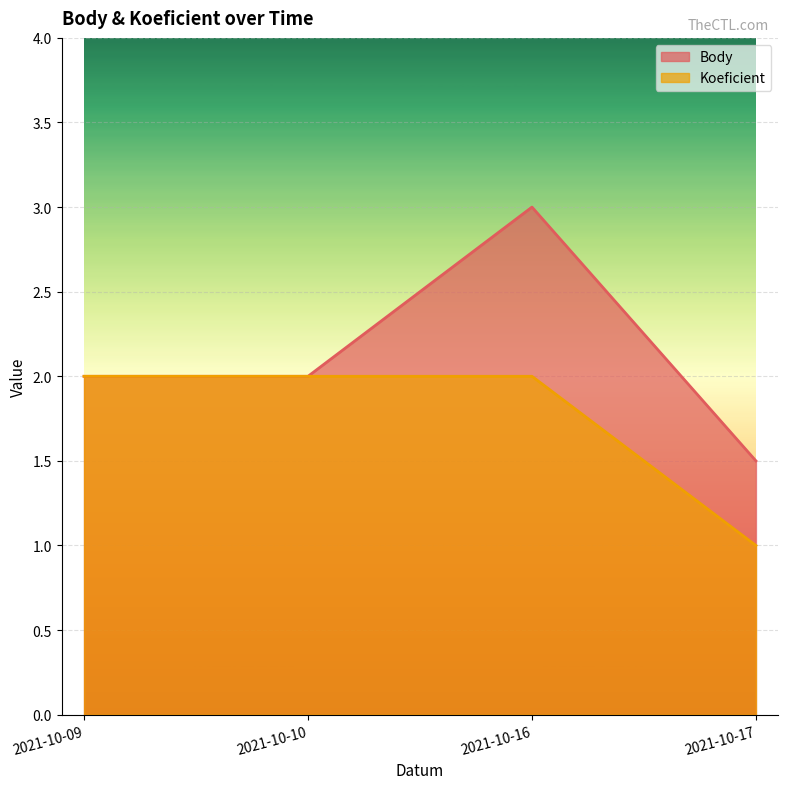

What is the difference between the maximum and minimum values in the Koeficient series?

1.0